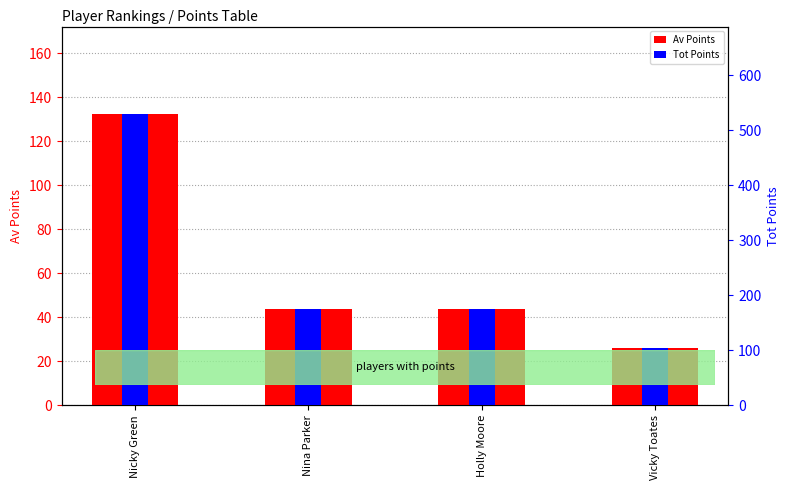

At how many categories does at least one series exceed 303?

1